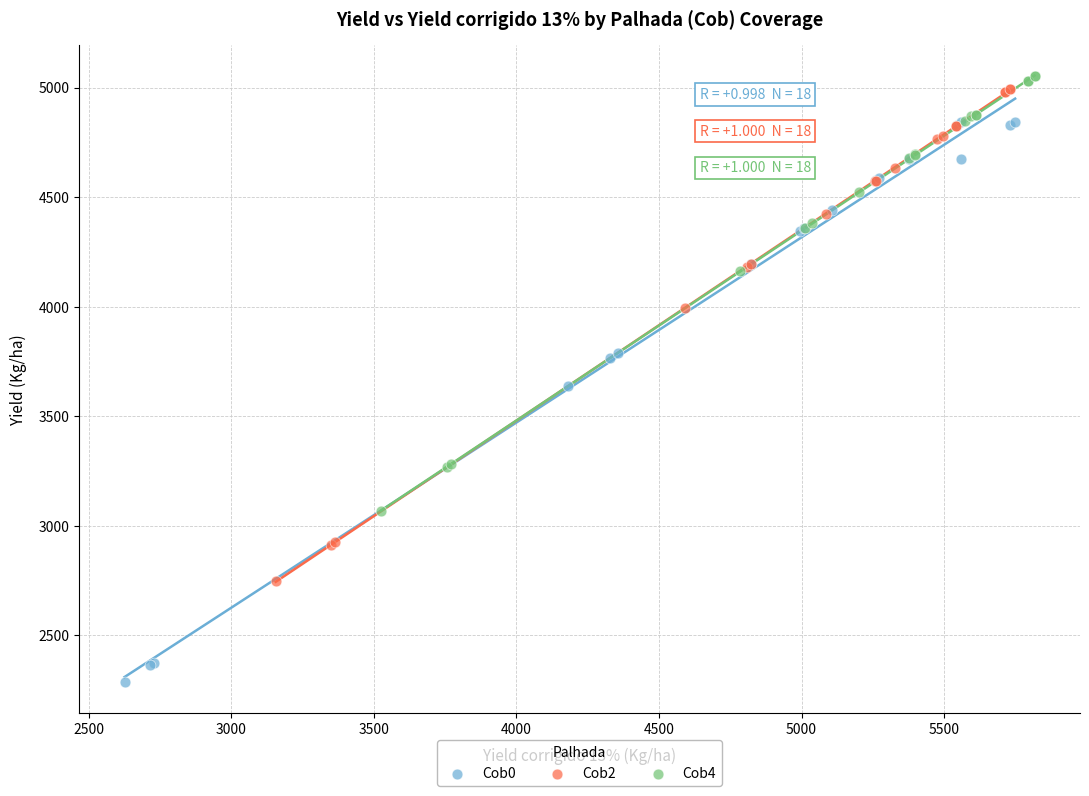

Which series contains the lowest Y value?

Cob0